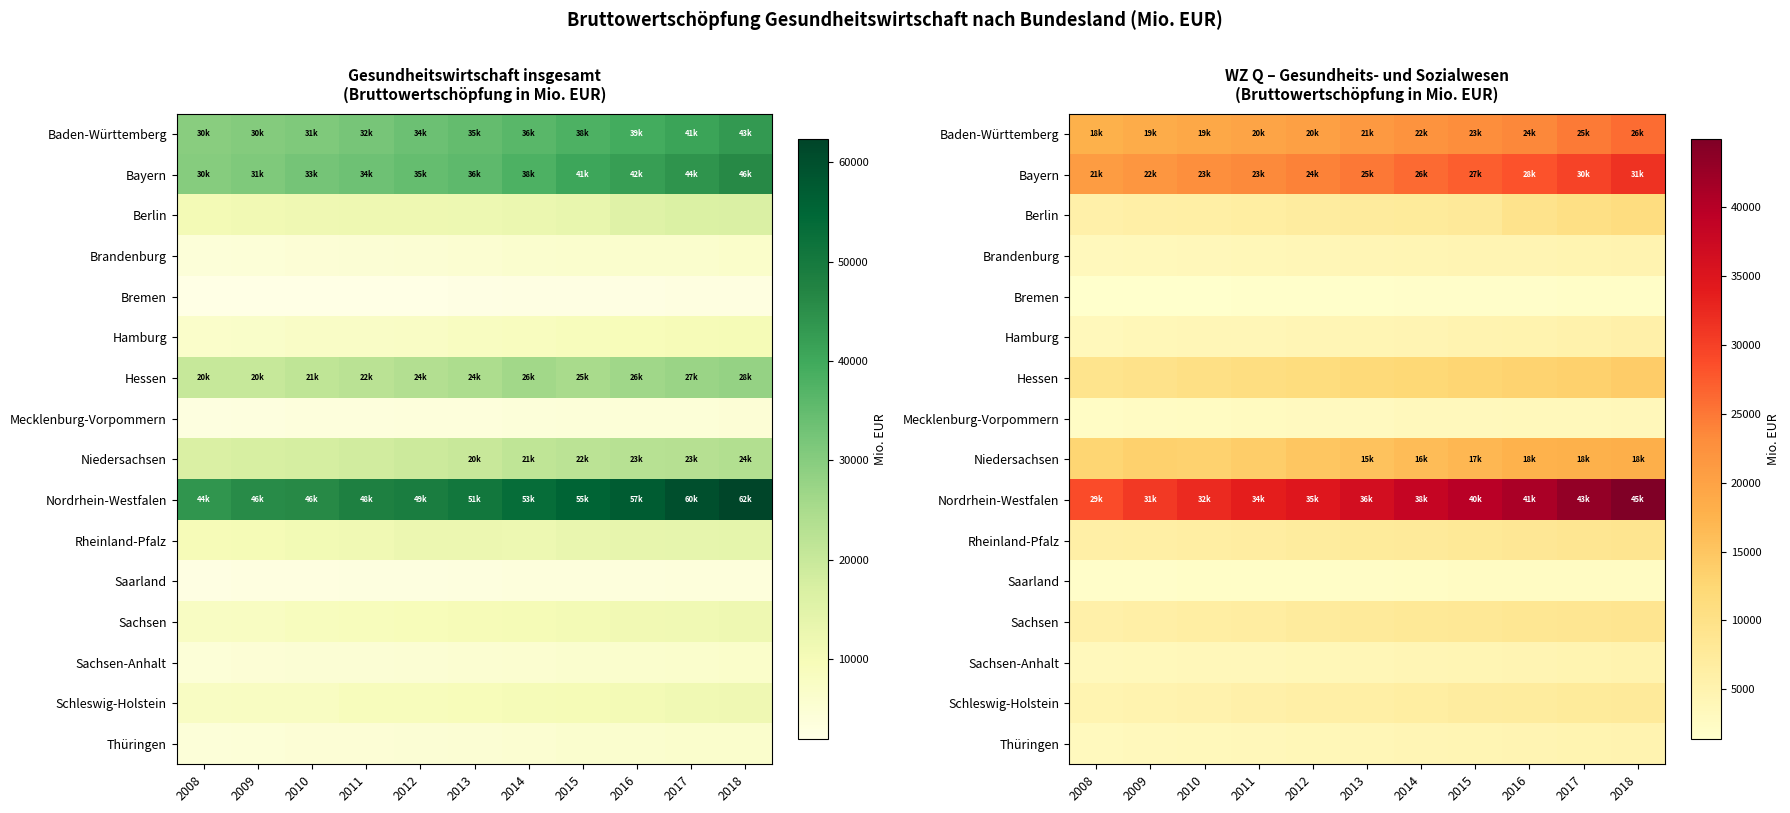

Is it true that Rheinland-Pfalz equals 8968.2 at 2018?

True